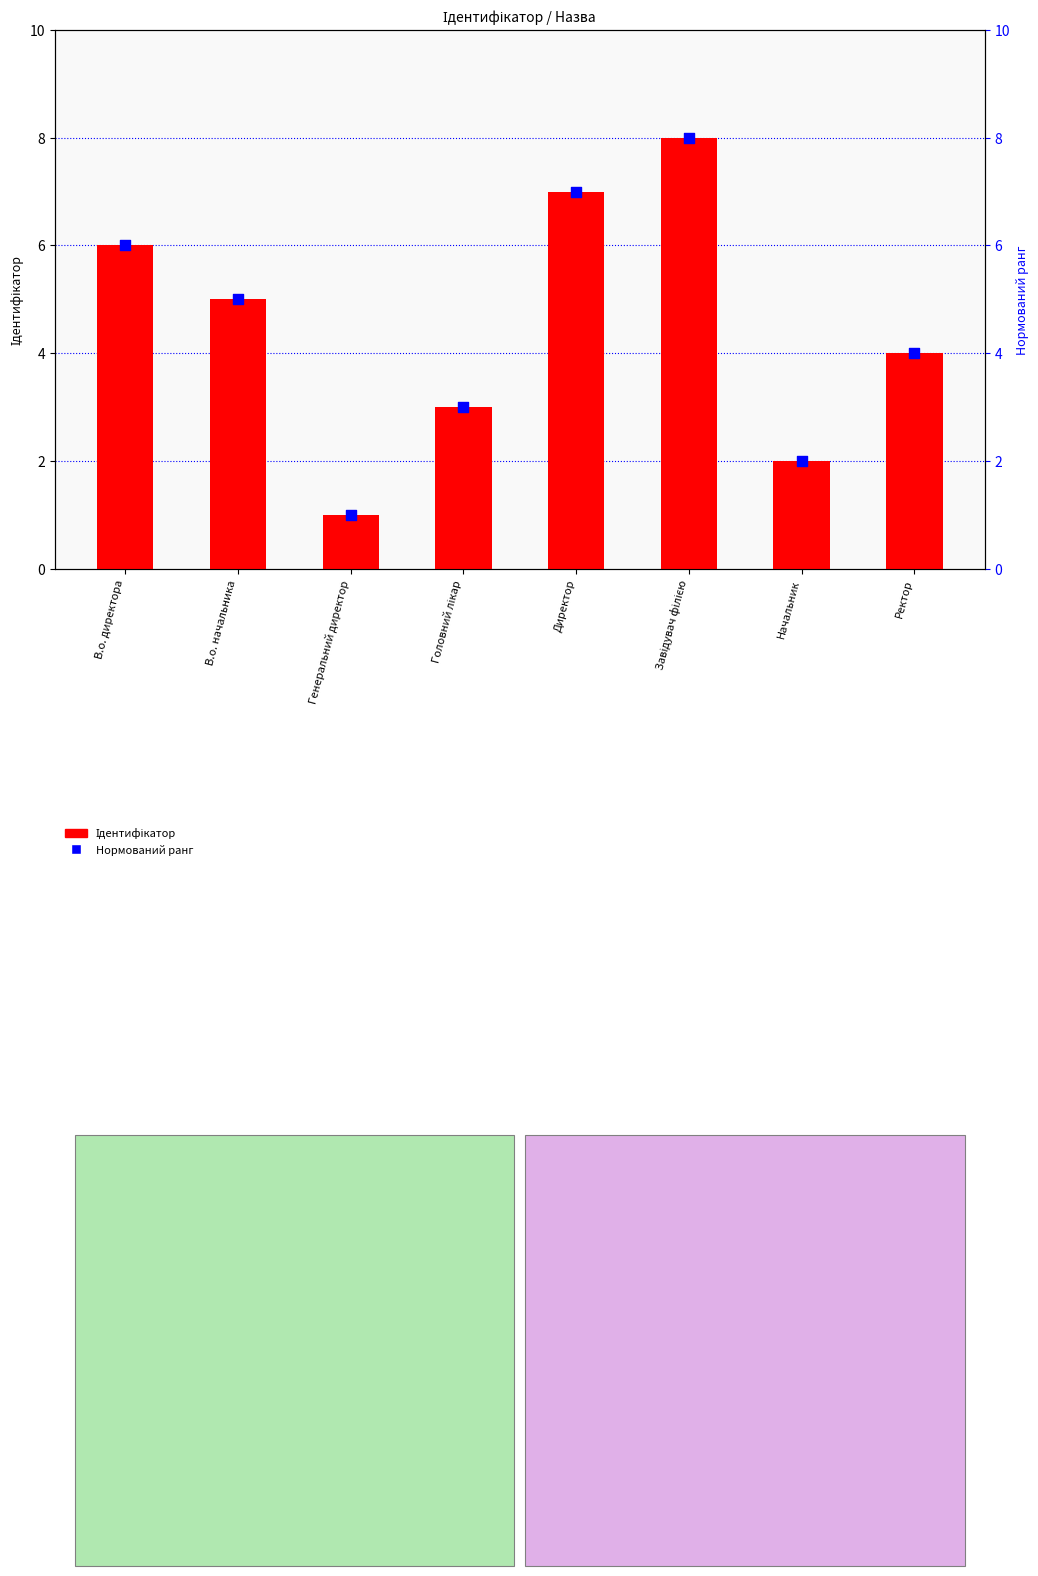

Which series contains the lowest Y value?

Ідентифікатор